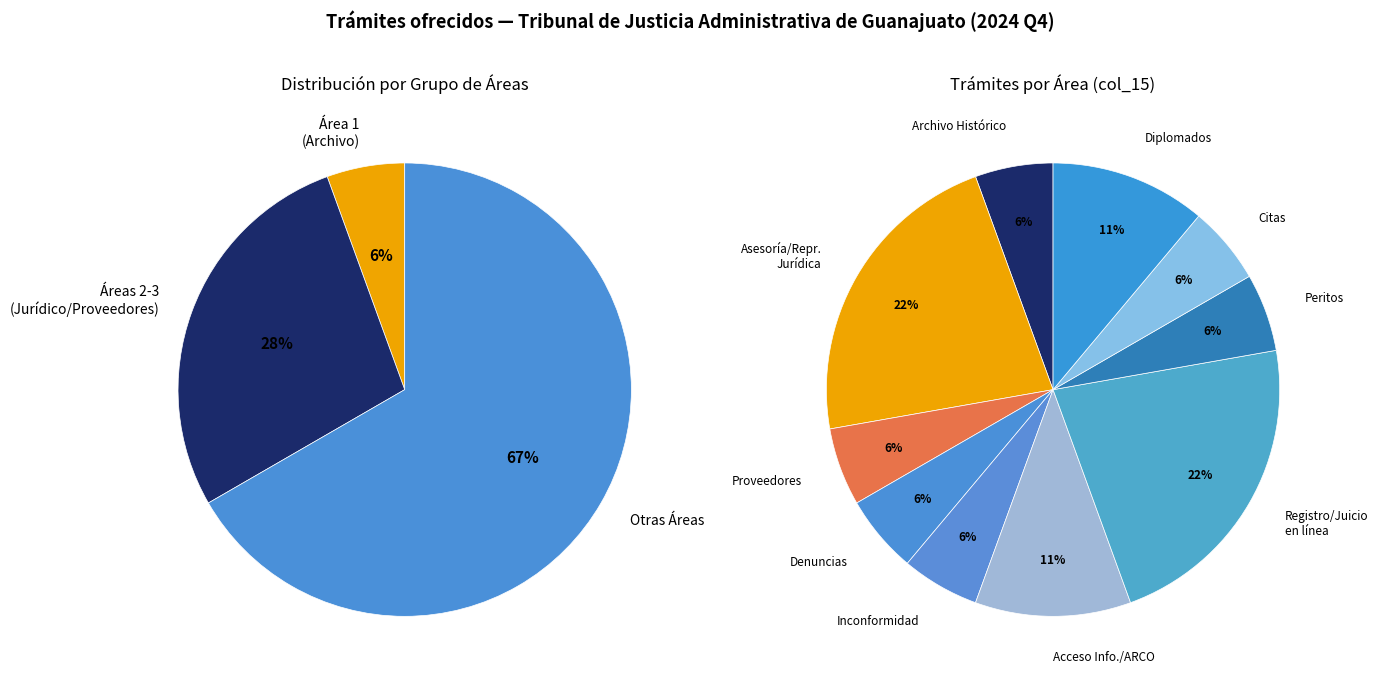

Is it true that Registro de Peritos is 3% of the pie?

False